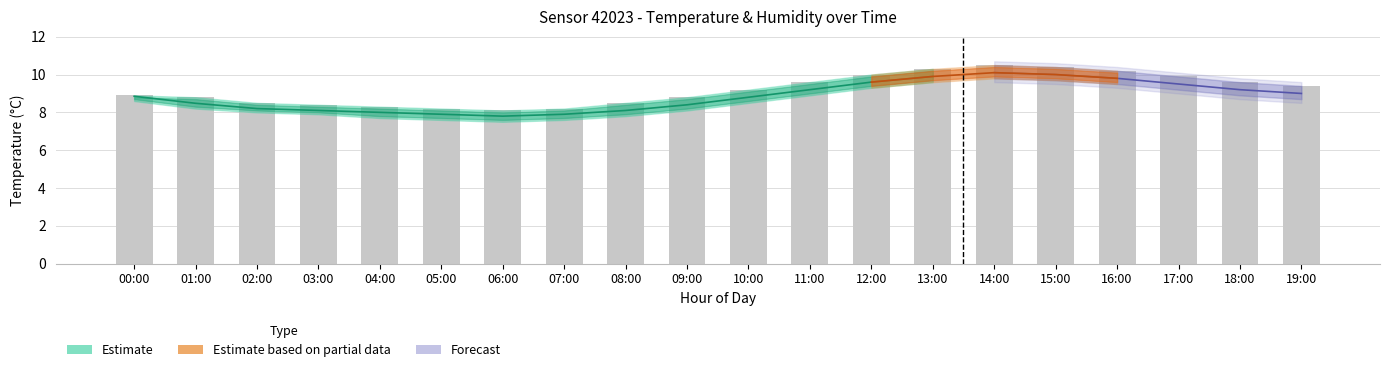

Between 03:00 and 06:00, which is larger?

03:00